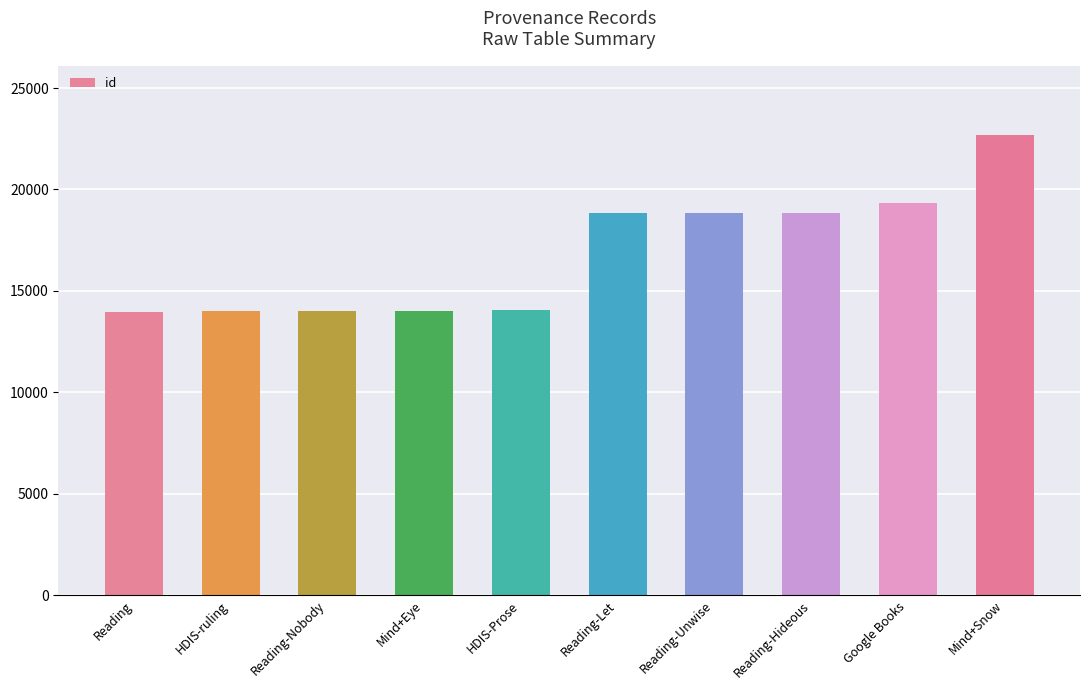

True or false: the data shows 26393 at Reading-Let.

False